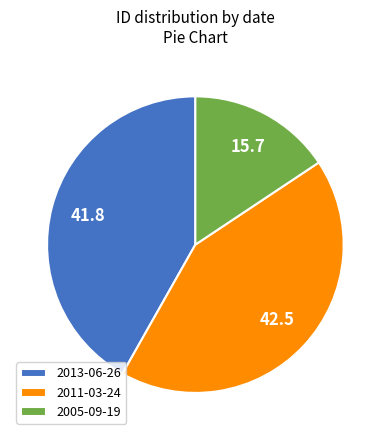

Rank the categories by value from lowest to highest.

2005-09-19, 2013-06-26, 2011-03-24